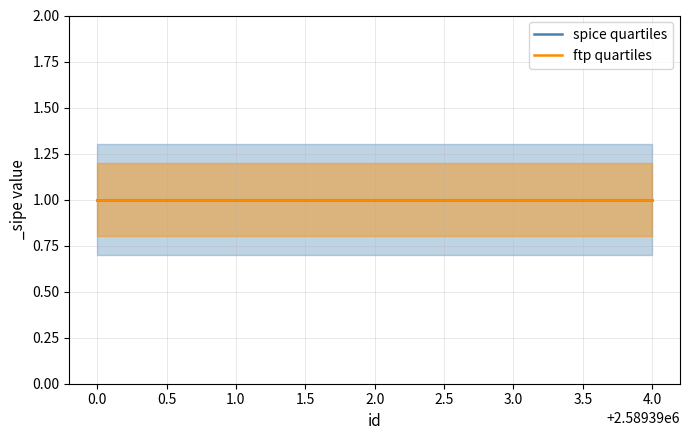

Is it true that spice quartiles equals 1.0 at 2589393?

True